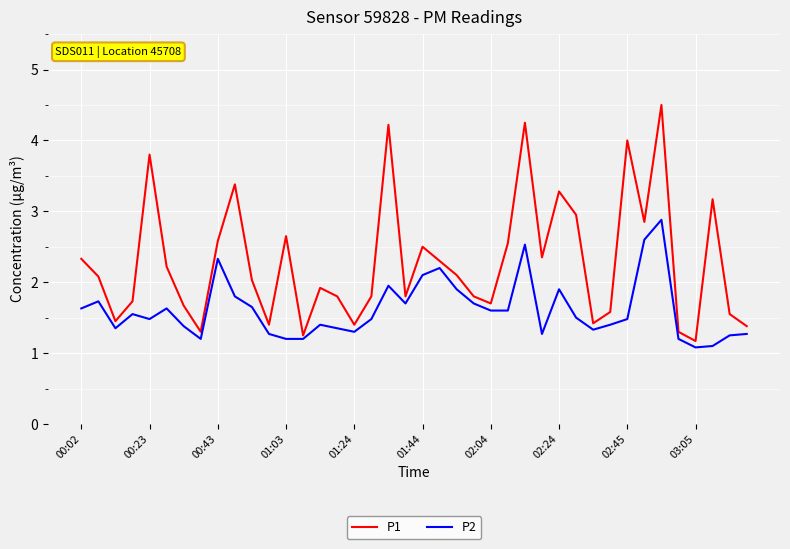

Which series has the largest range (max minus min)?

P1